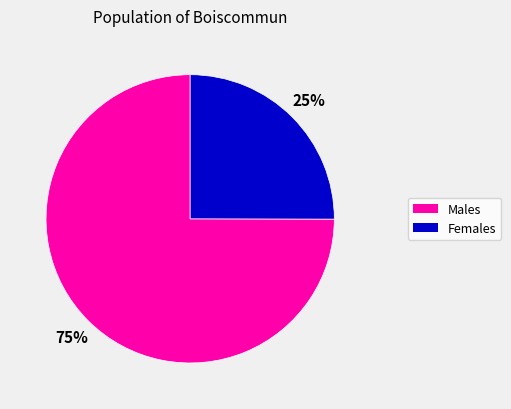

To the nearest percent, what is the difference between the largest and smallest slice percentages?

50%